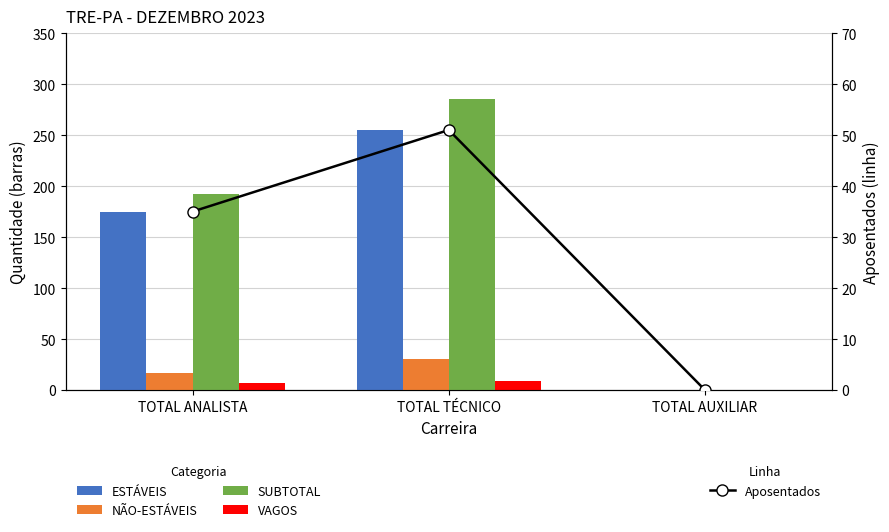

What is the label of the 1st bar from the right?

TOTAL AUXILIAR